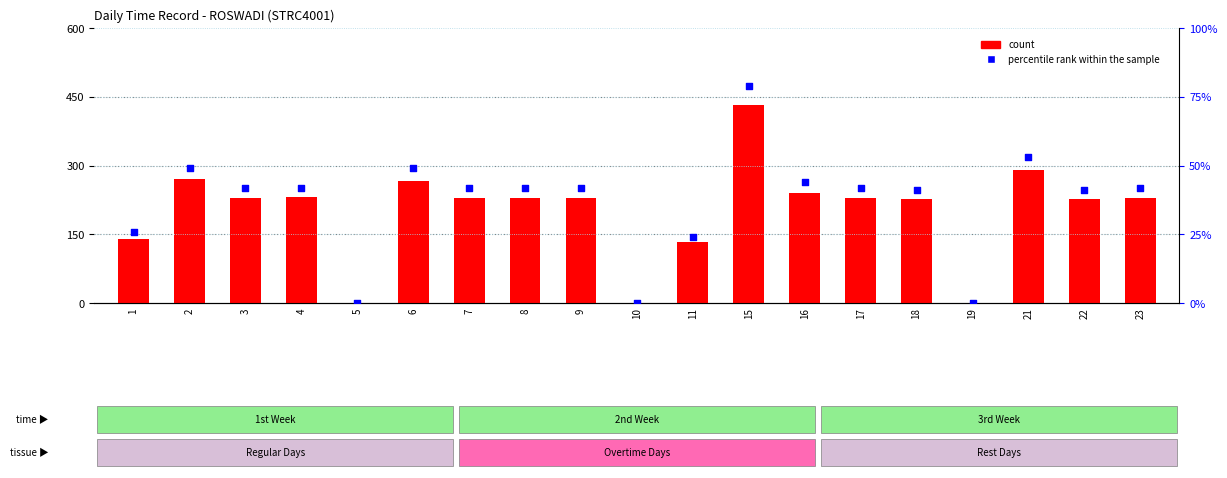

What is the total value across all series at 6?

315.0